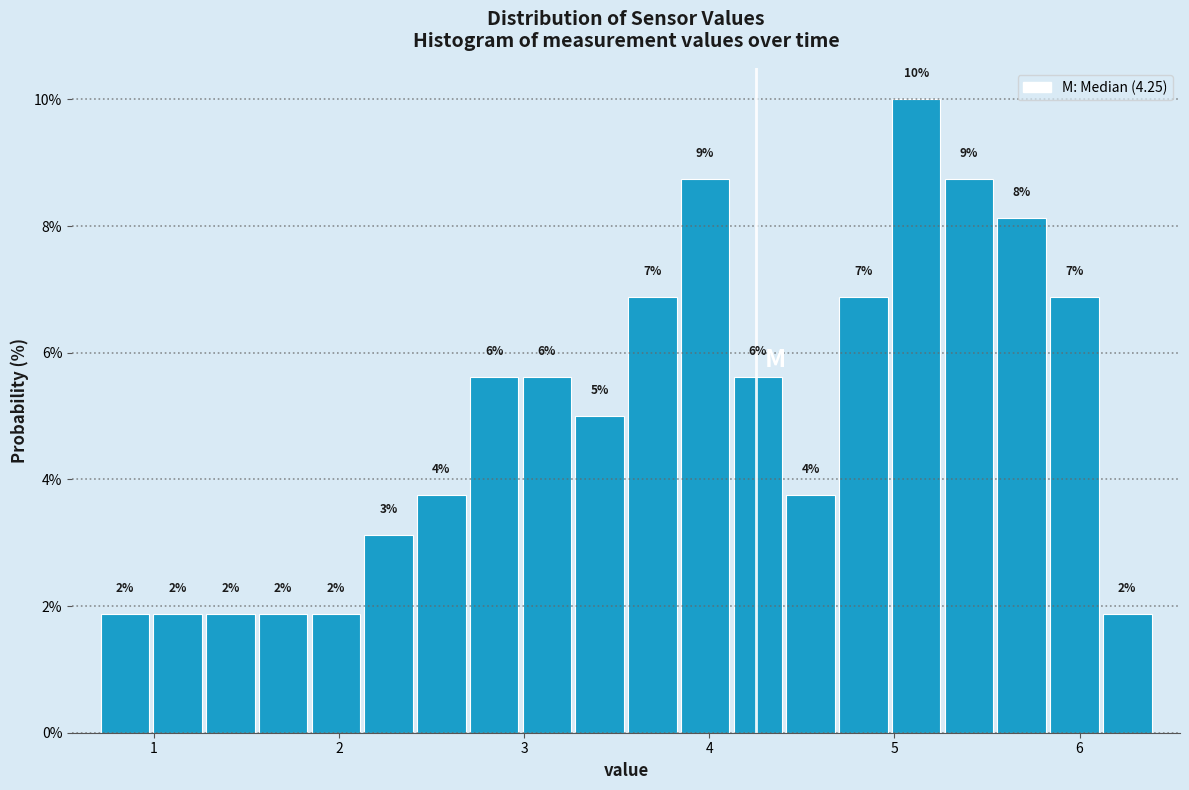

Around what value on the x-axis is the tallest bar? Give the approximate position of its centre, as read against the axis.

5.1